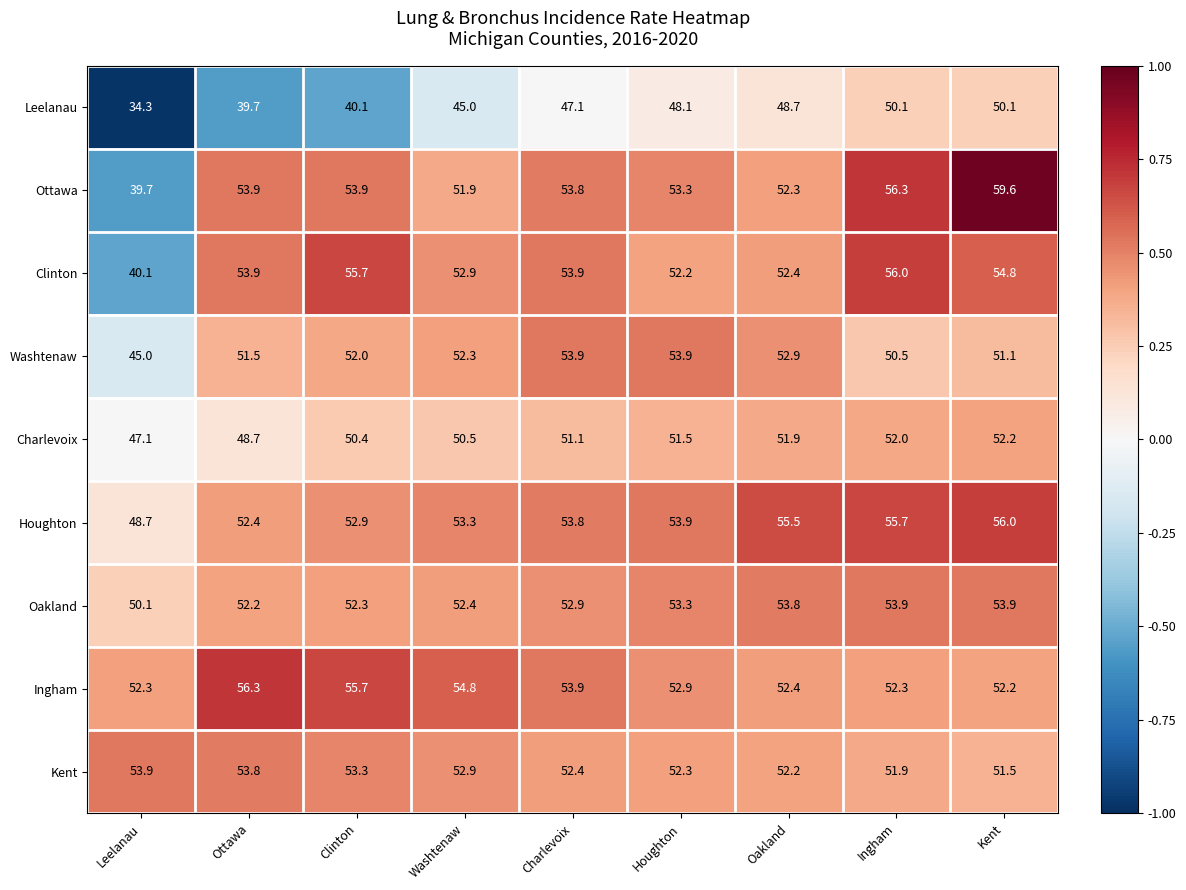

What is the minimum value shown in the chart?

34.3